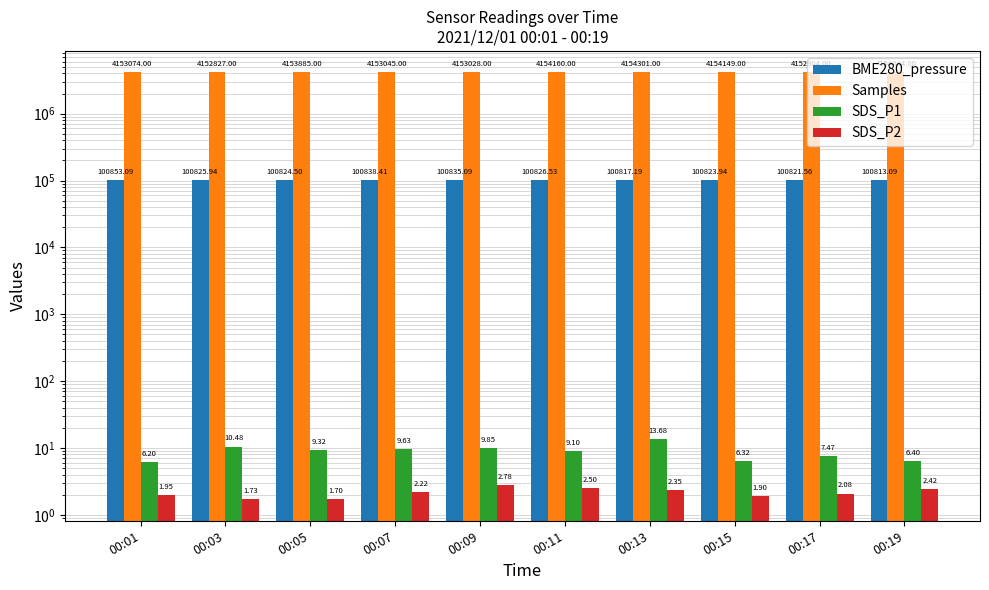

At which category is the sum across all series the highest?

00:13